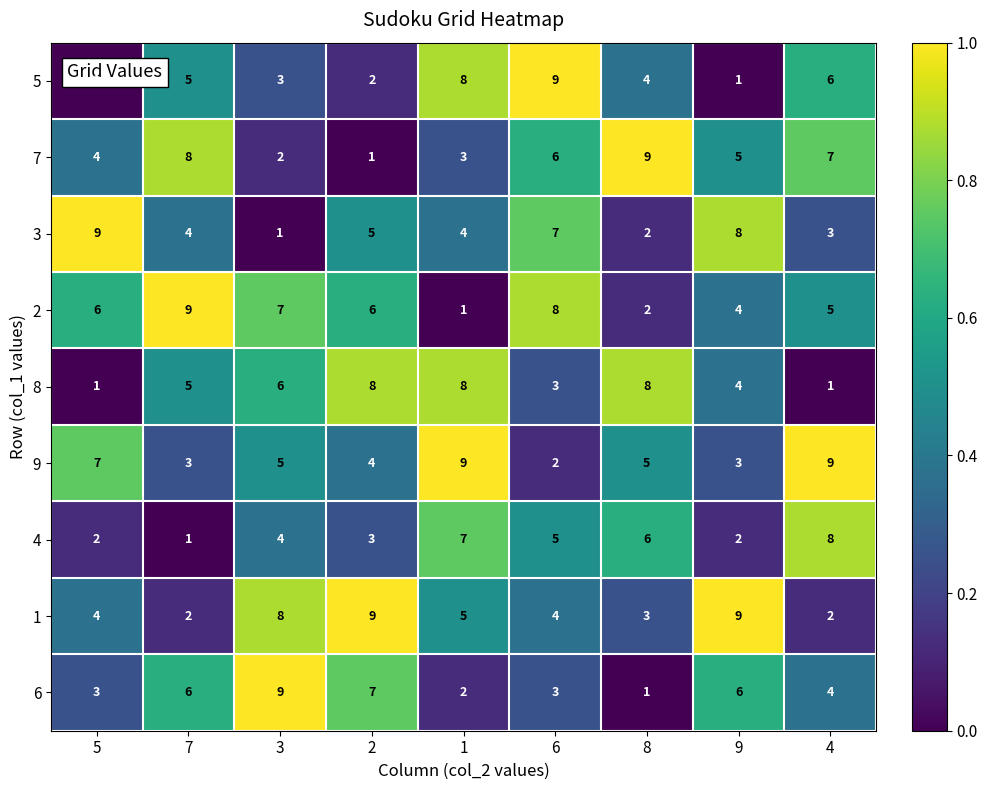

Which series changed the most between 1 and 9?

5